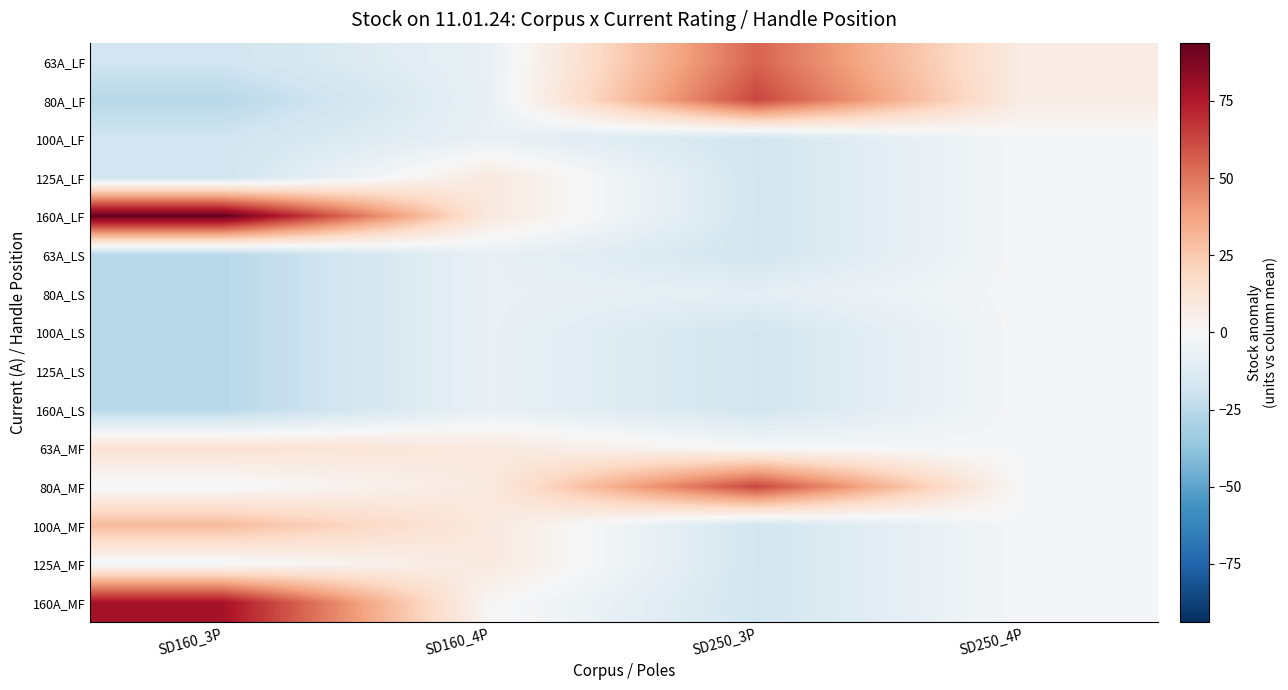

At which category is the sum across all series the highest?

SD160_3P